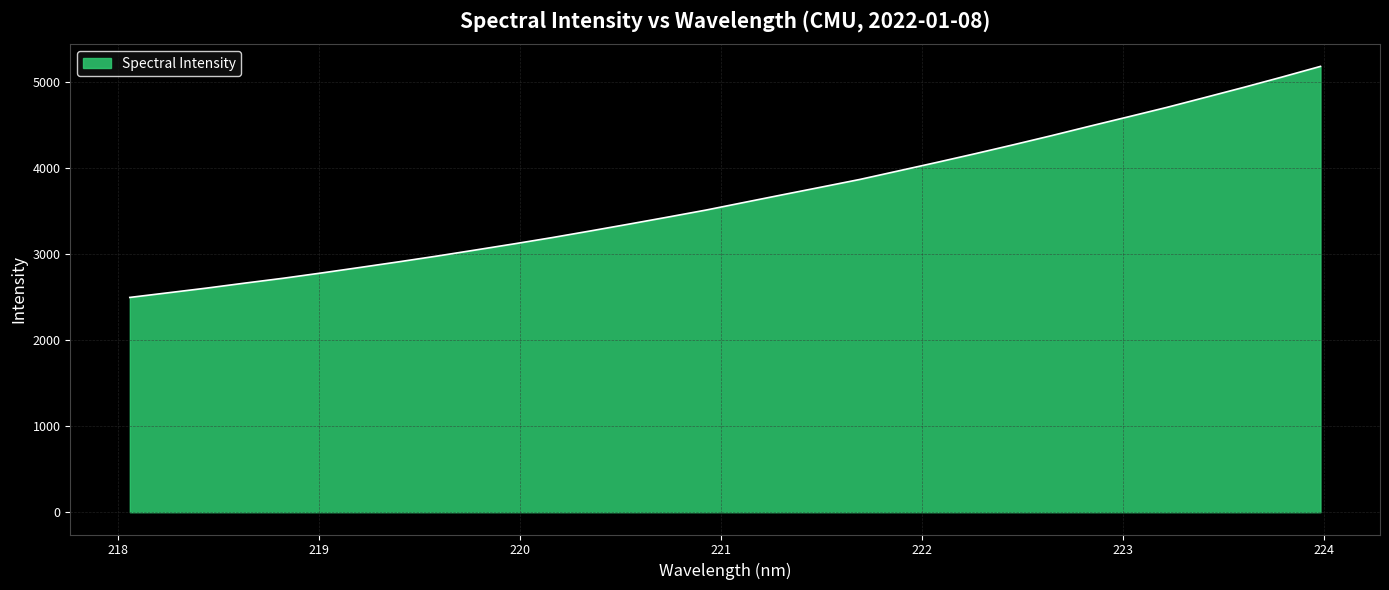

What is the difference between the maximum and minimum values?

2685.1